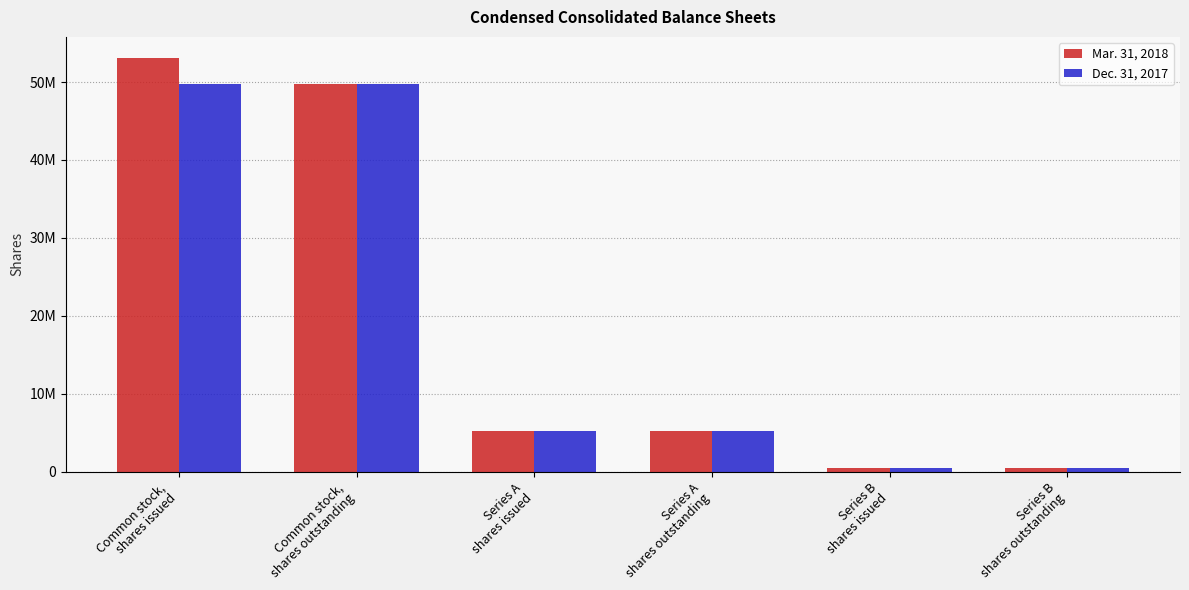

Which category has the highest value in the Mar. 31, 2018 series?

Common stock,
shares issued